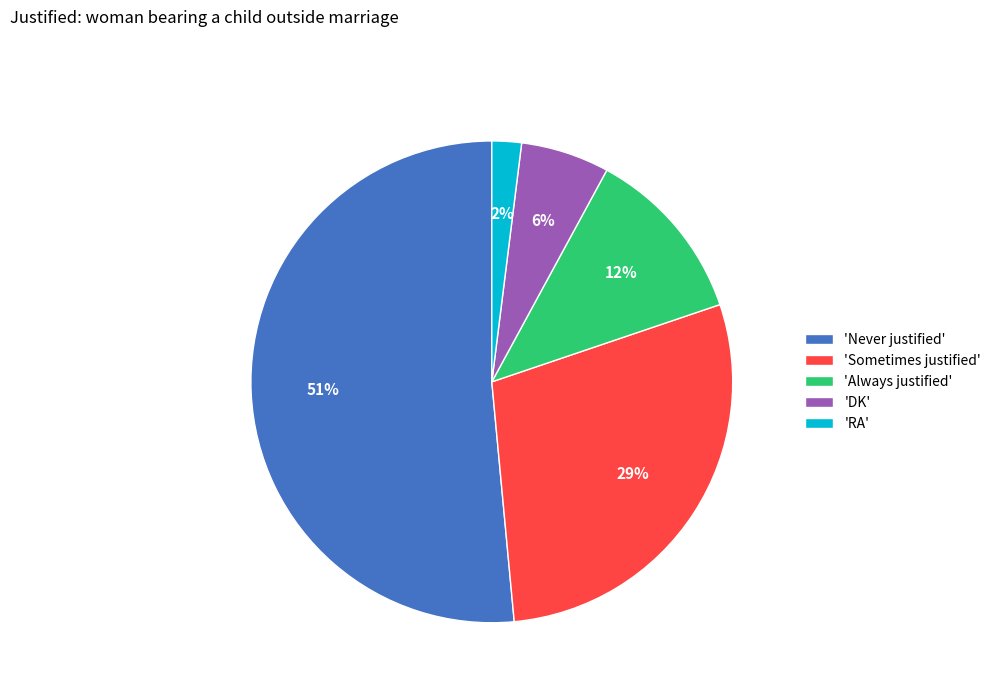

Do 'RA' and 'Sometimes justified' together represent more than half of the pie?

No